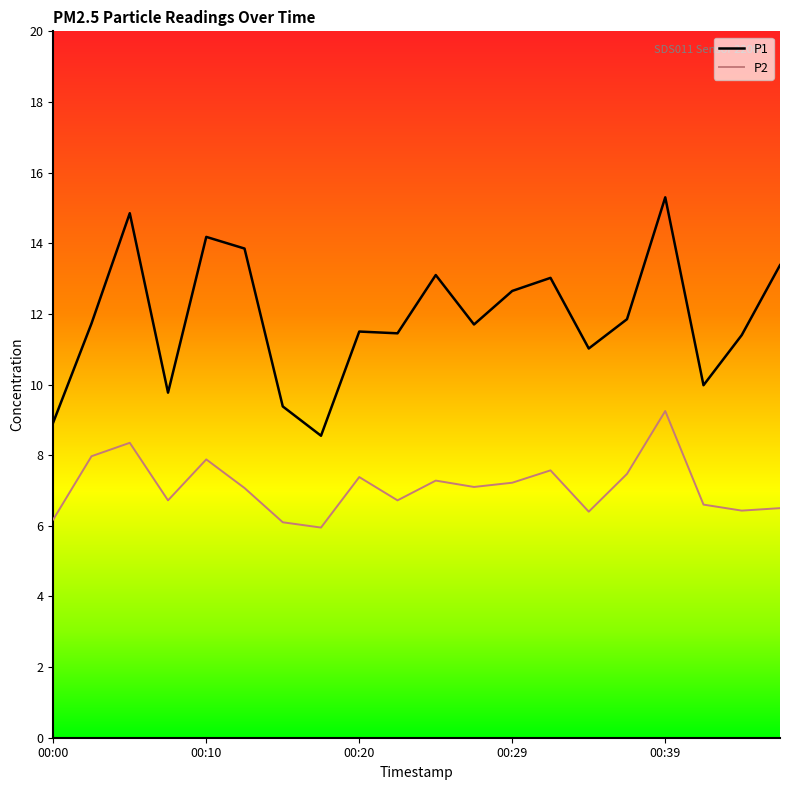

What is the difference between the maximum and minimum values in the P2 series?

3.3